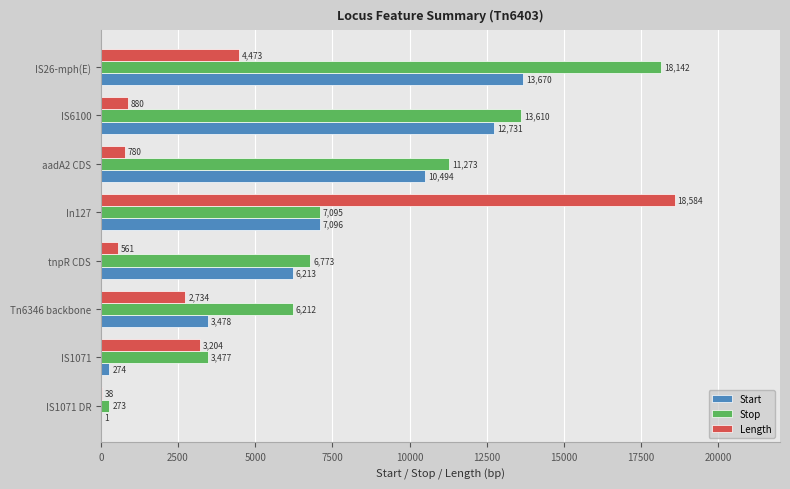

True or false: Start has a value of 274 at IS1071.

True